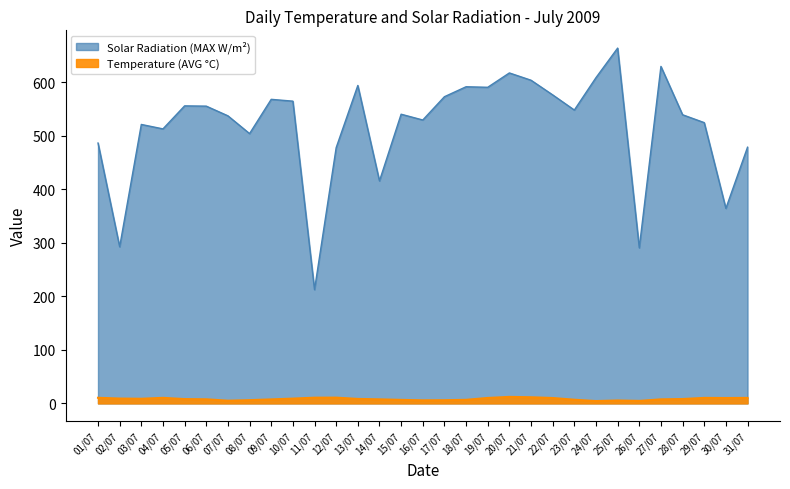

Which series has the widest spread of values?

Solar Radiation (MAX W/m2)